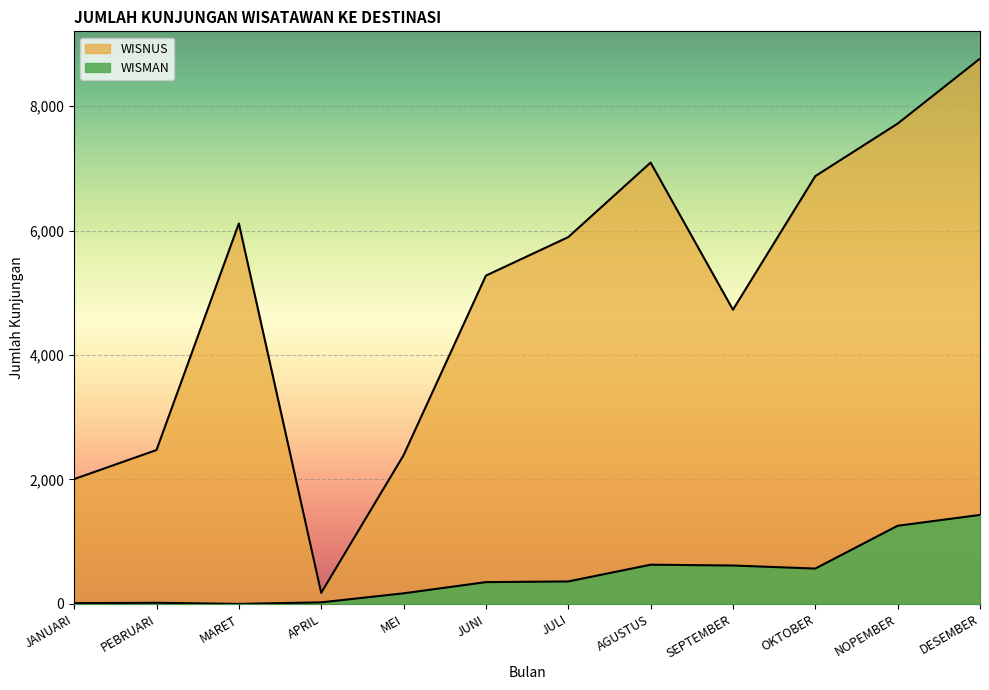

What is the maximum value shown in the chart?

8764